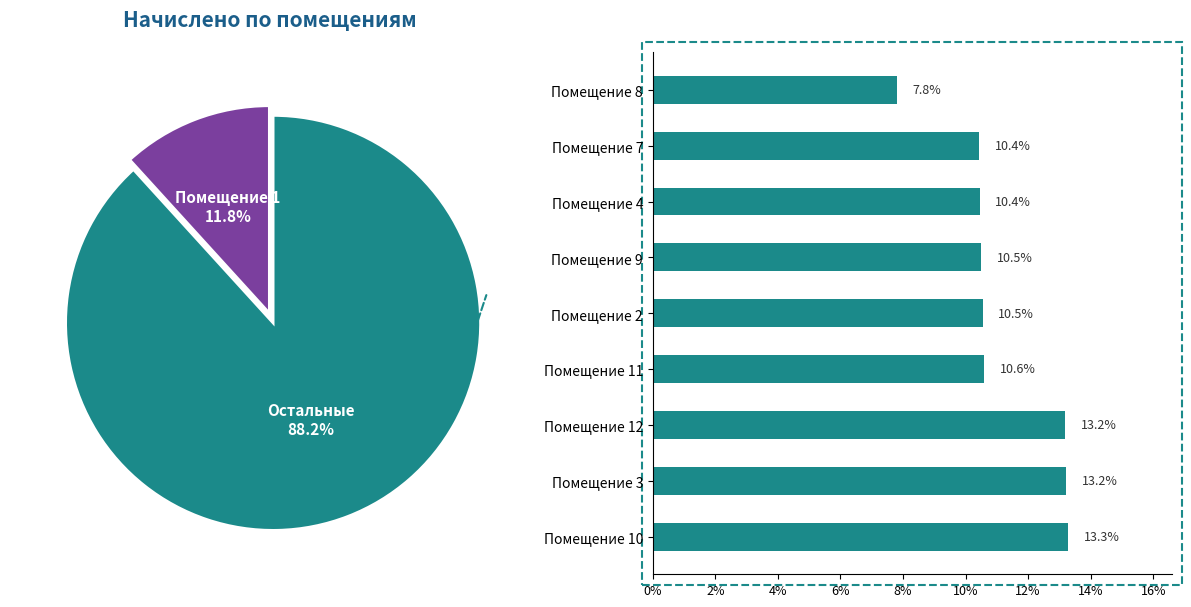

What is the change in value from Помещение 2 to Помещение 8?

-2.7